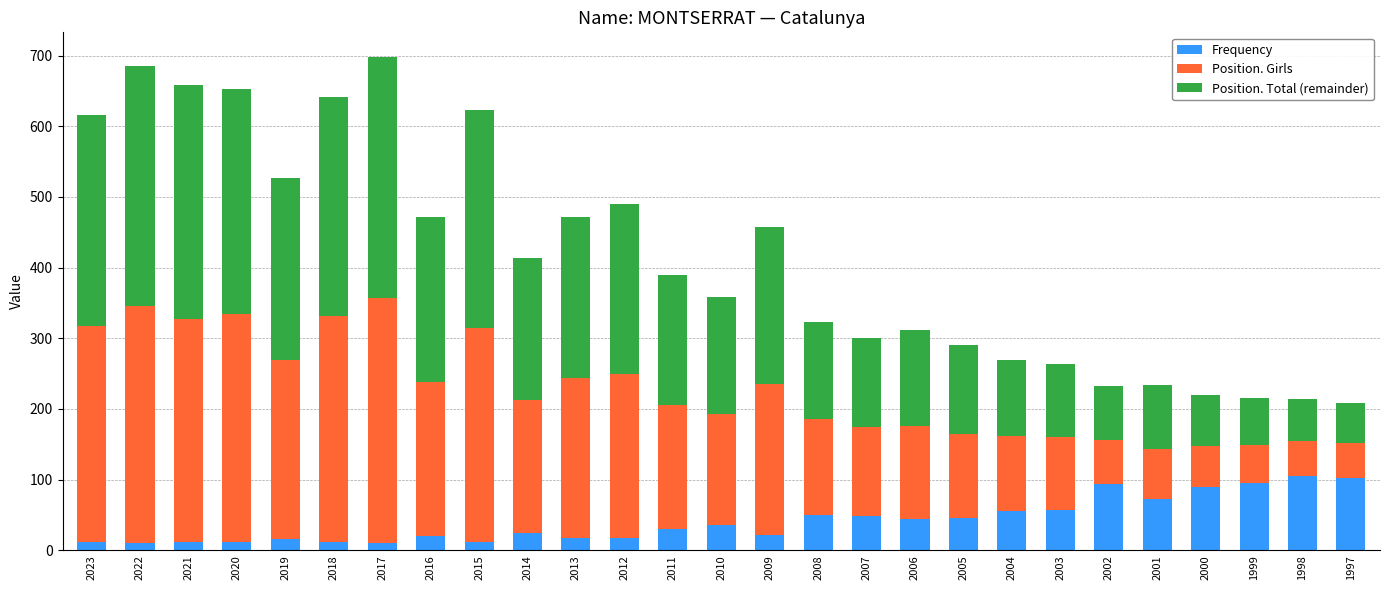

What is the total value across all series at 1999?

215